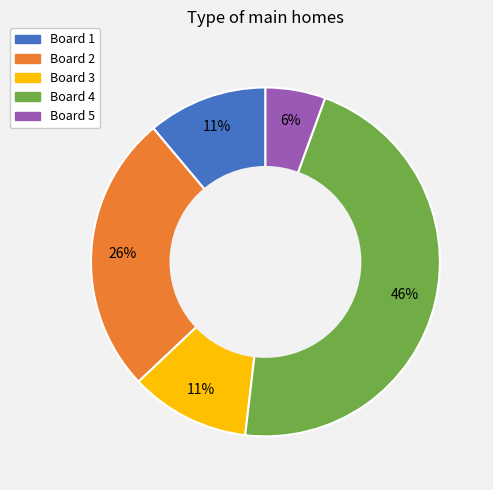

How many segments does this pie chart have?

5